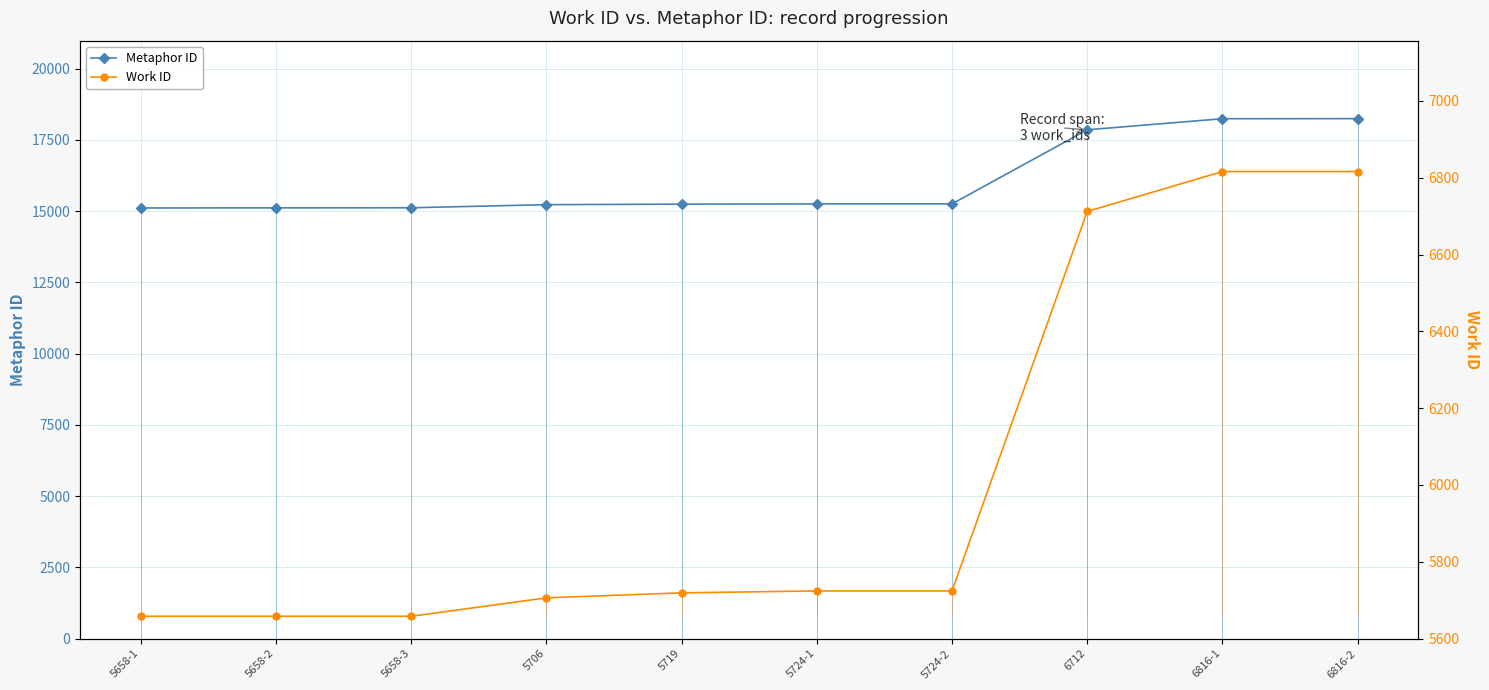

Is it true that Metaphor ID equals 26842 at 5658-2?

False